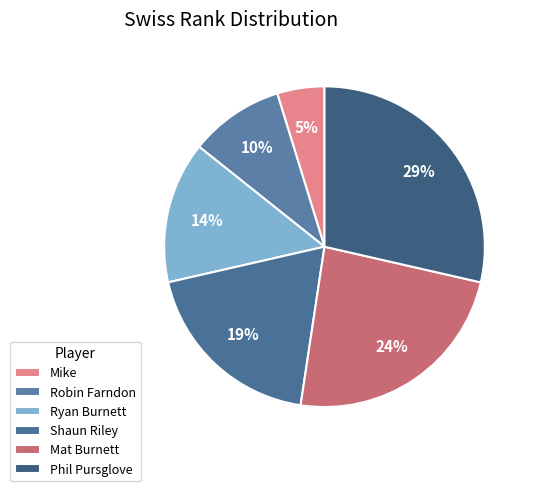

Is it true that Ryan Burnett is 14% of the pie?

True